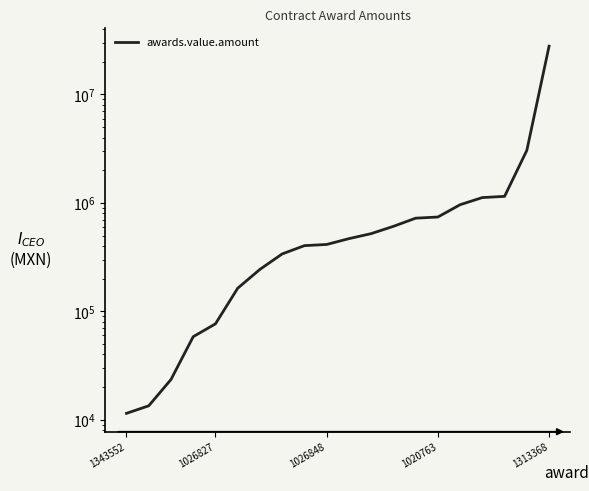

What position from the right is 1343552?

20